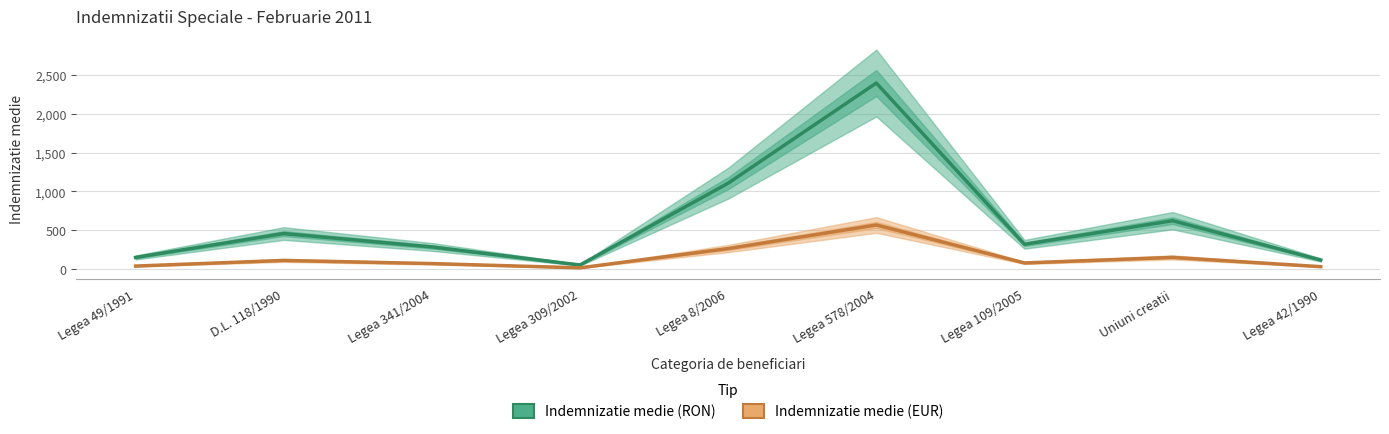

How many interior local valleys does the Indemnizatie medie (RON) series have?

2